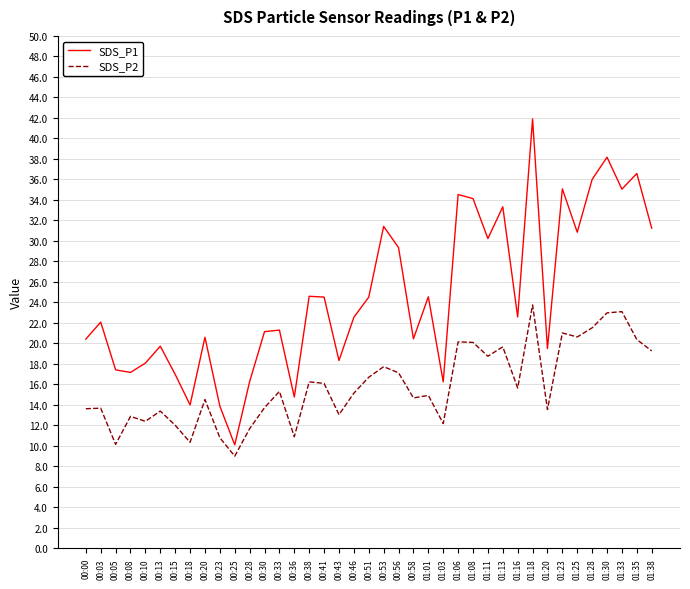

True or false: SDS_P2 has a value of 11.2 at 01:35.

False